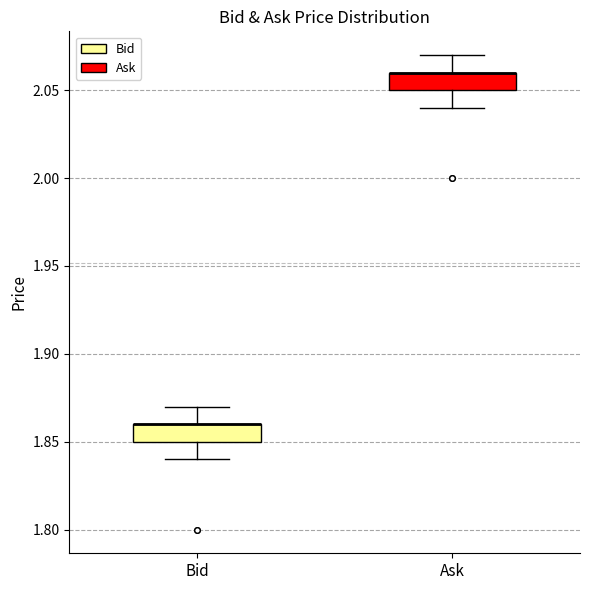

Where does the upper whisker of the box for Ask end on the y-axis? The values are not printed on the chart, so give them approximately, as read against the axis.

2.07